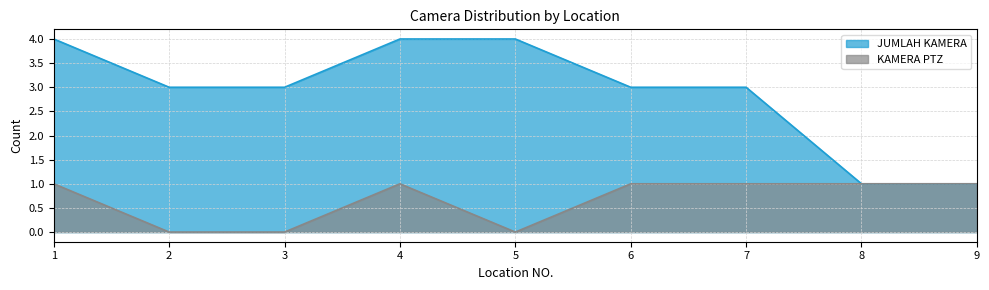

Between 2 and 3, which is larger?

2